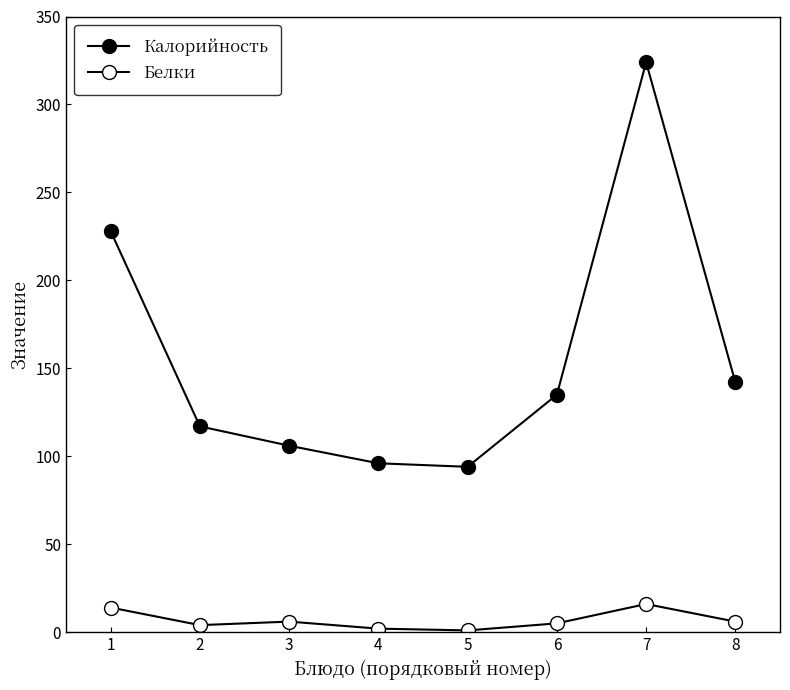

True or false: Белки and Калорийность cross at least once.

False